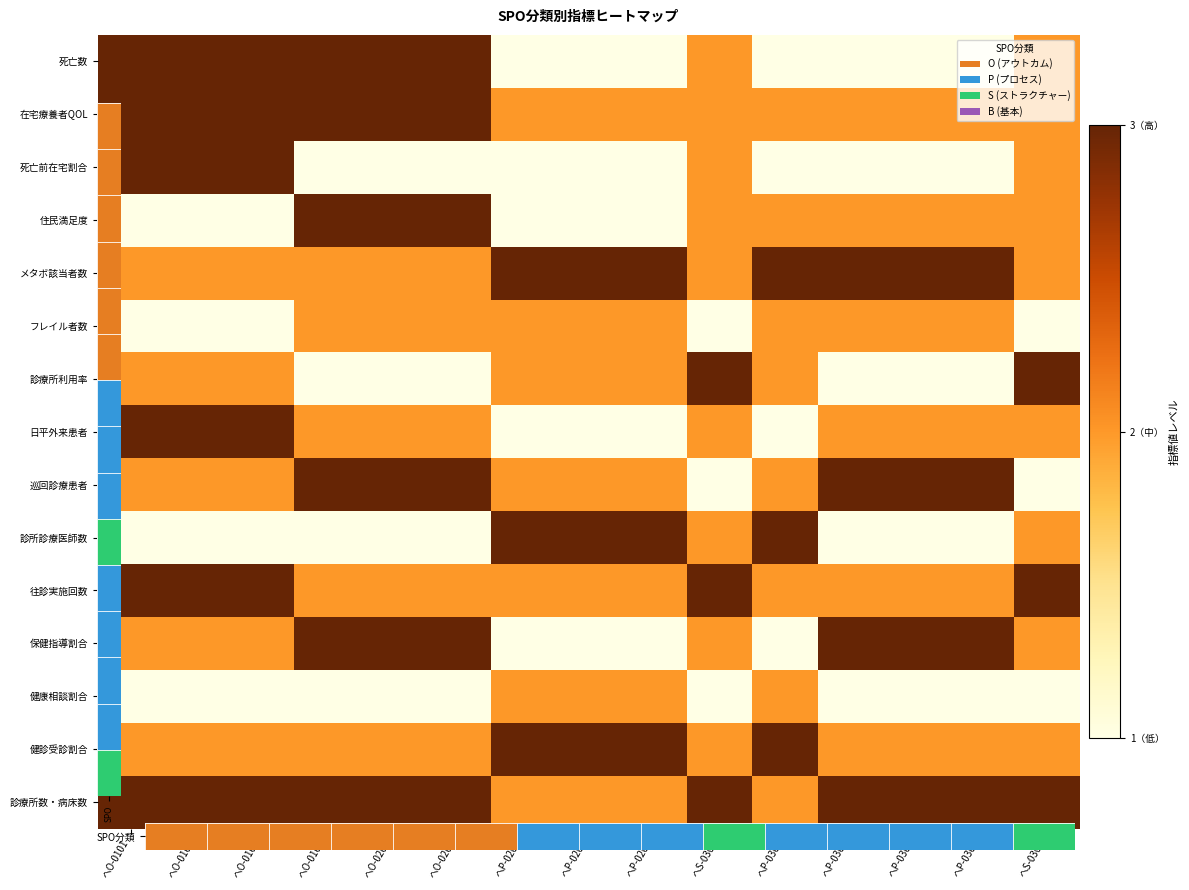

At which category is the sum across all series the highest?

へO-0101